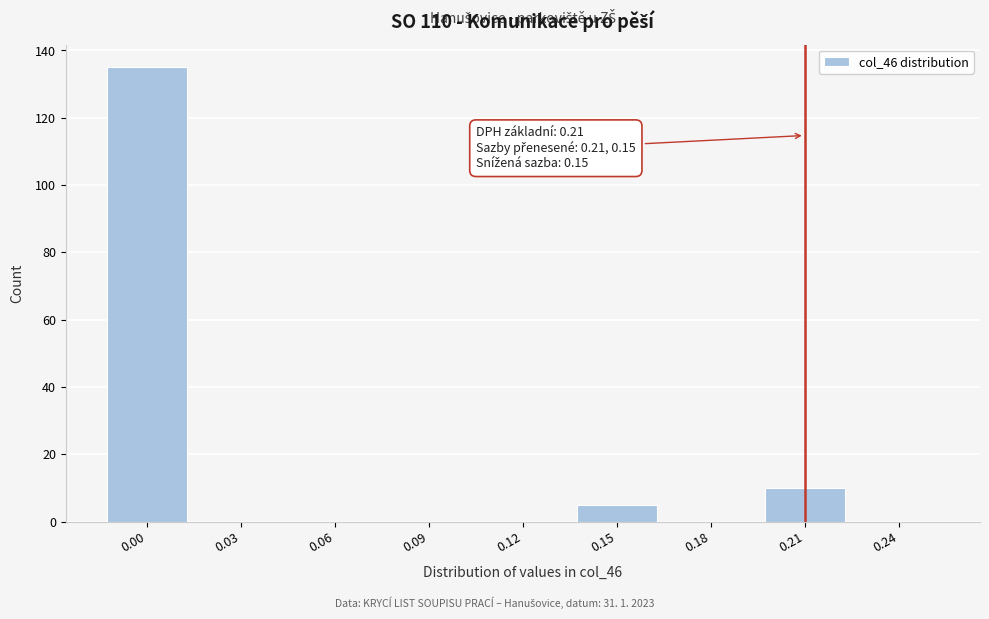

Reading left to right, transcribe all the data shown in this chart.

0.00=135	0.03=0	0.06=0	0.09=0	0.12=0	0.15=5	0.18=0	0.21=10	0.24=0